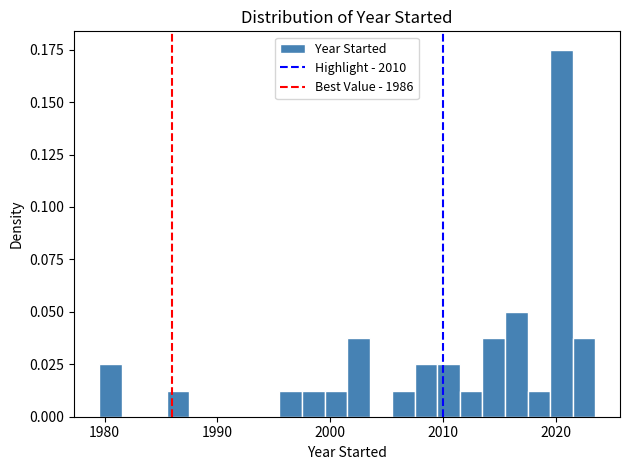

Around what value on the x-axis is the tallest bar? Give the approximate position of its centre, as read against the axis.

2021